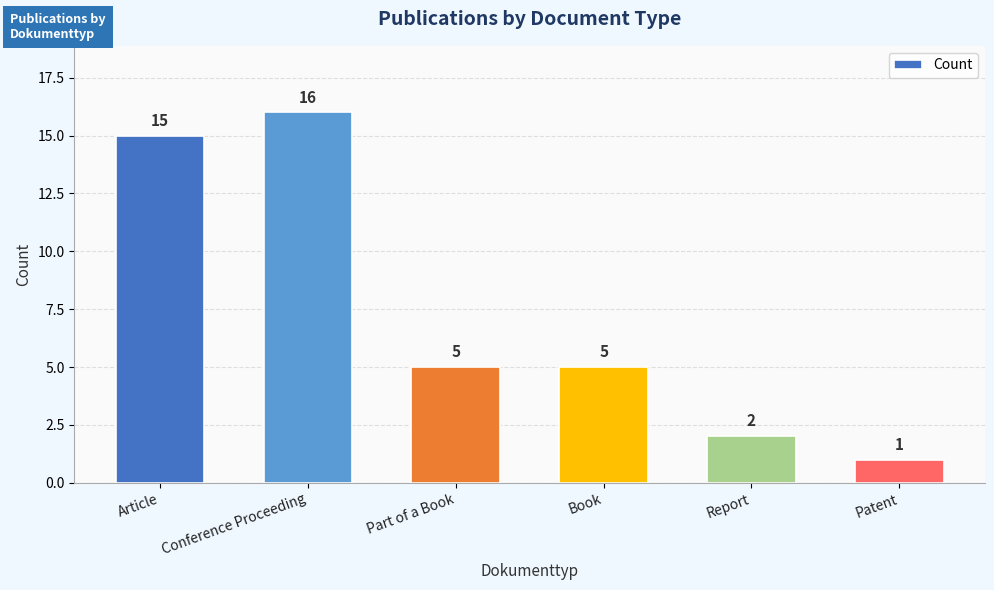

Reading right to left, extract all data points from this chart.

Patent=1	Report=2	Book=5	Part of a Book=5	Conference Proceeding=16	Article=15